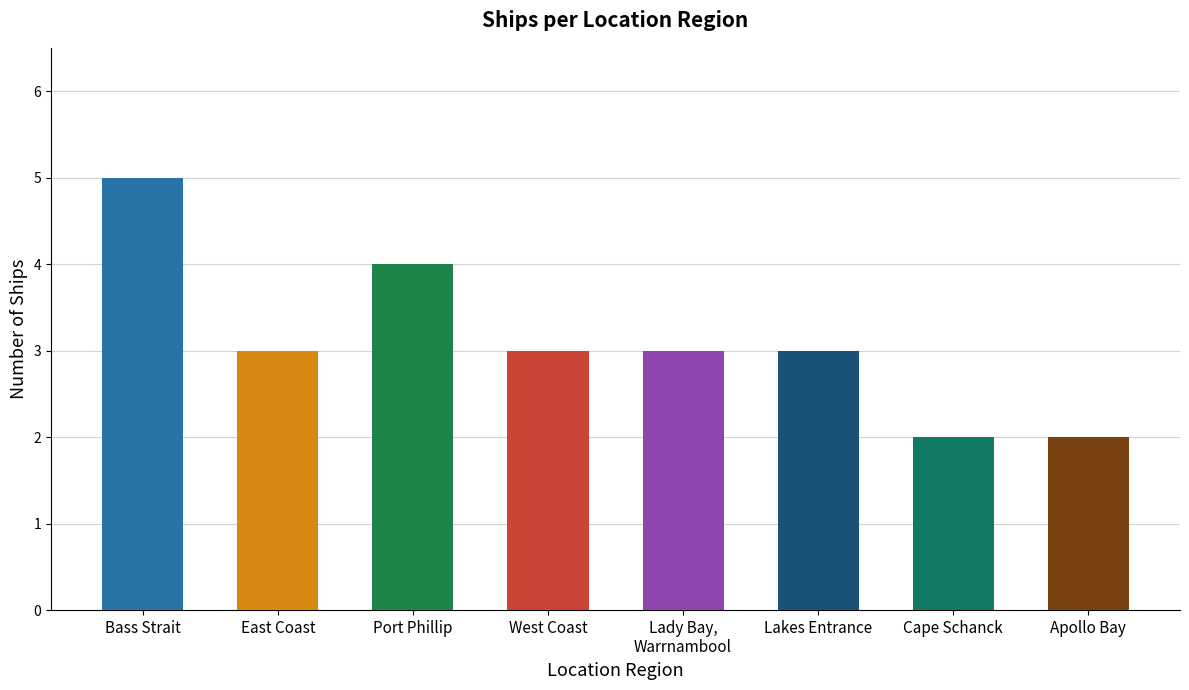

What is the label of the 6th bar from the right?

Port Phillip